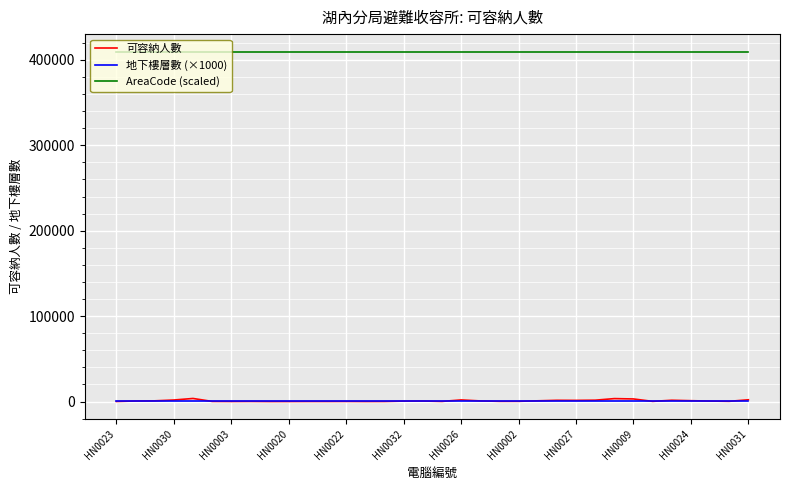

True or false: 地下樓層數 (×1000) and AreaCode (scaled) intersect in this chart.

False